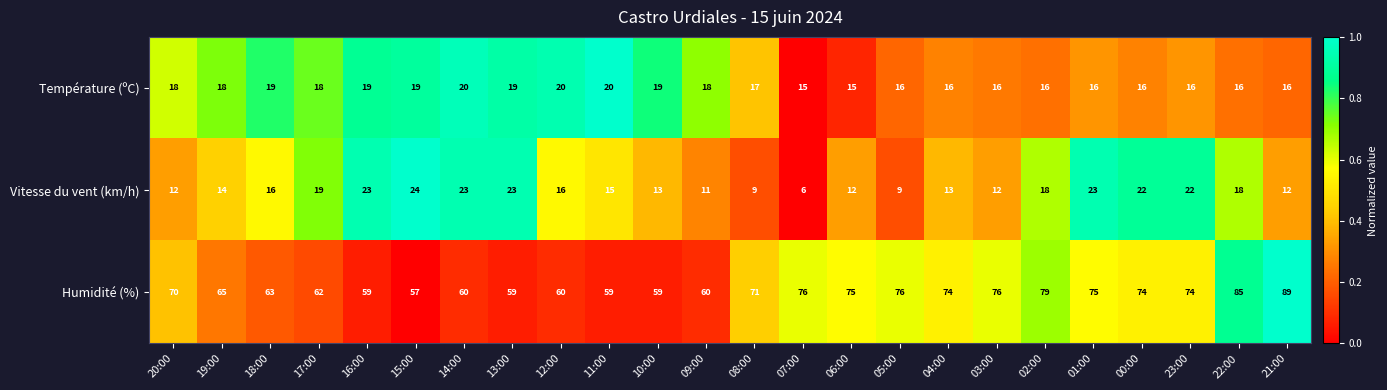

Which category has the lowest value across all series?

07:00